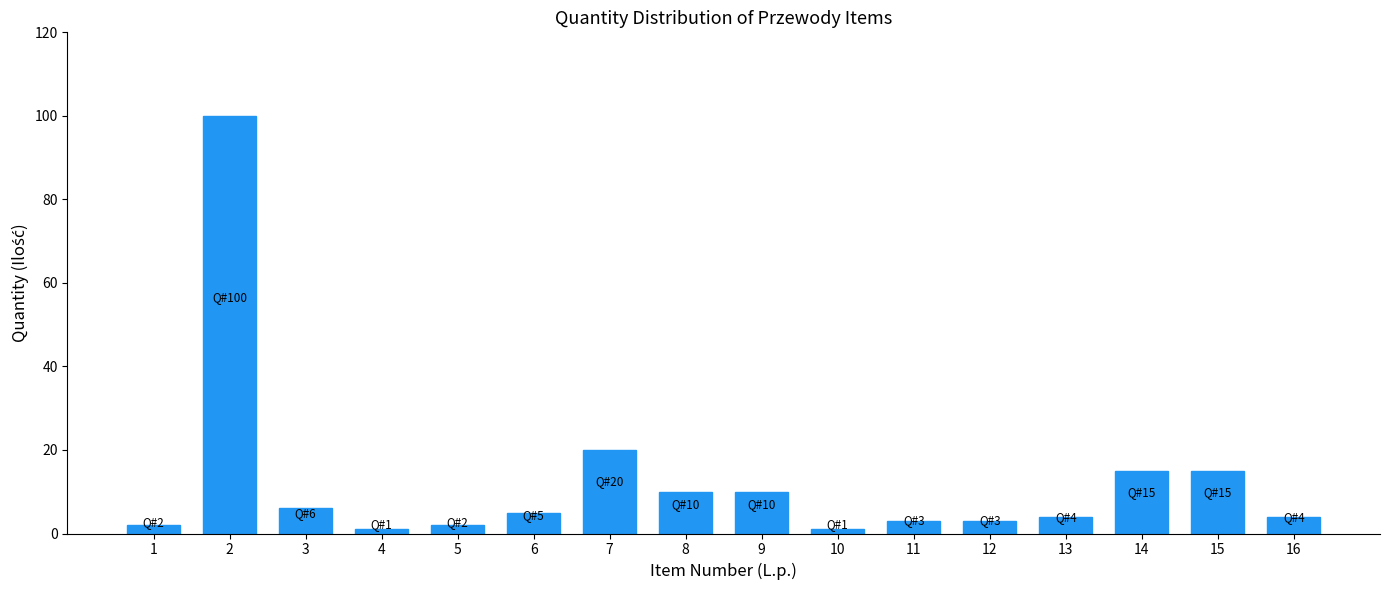

Reading right to left, what are all the values shown in this chart?

4	15	15	4	3	3	1	10	10	20	5	2	1	6	100	2